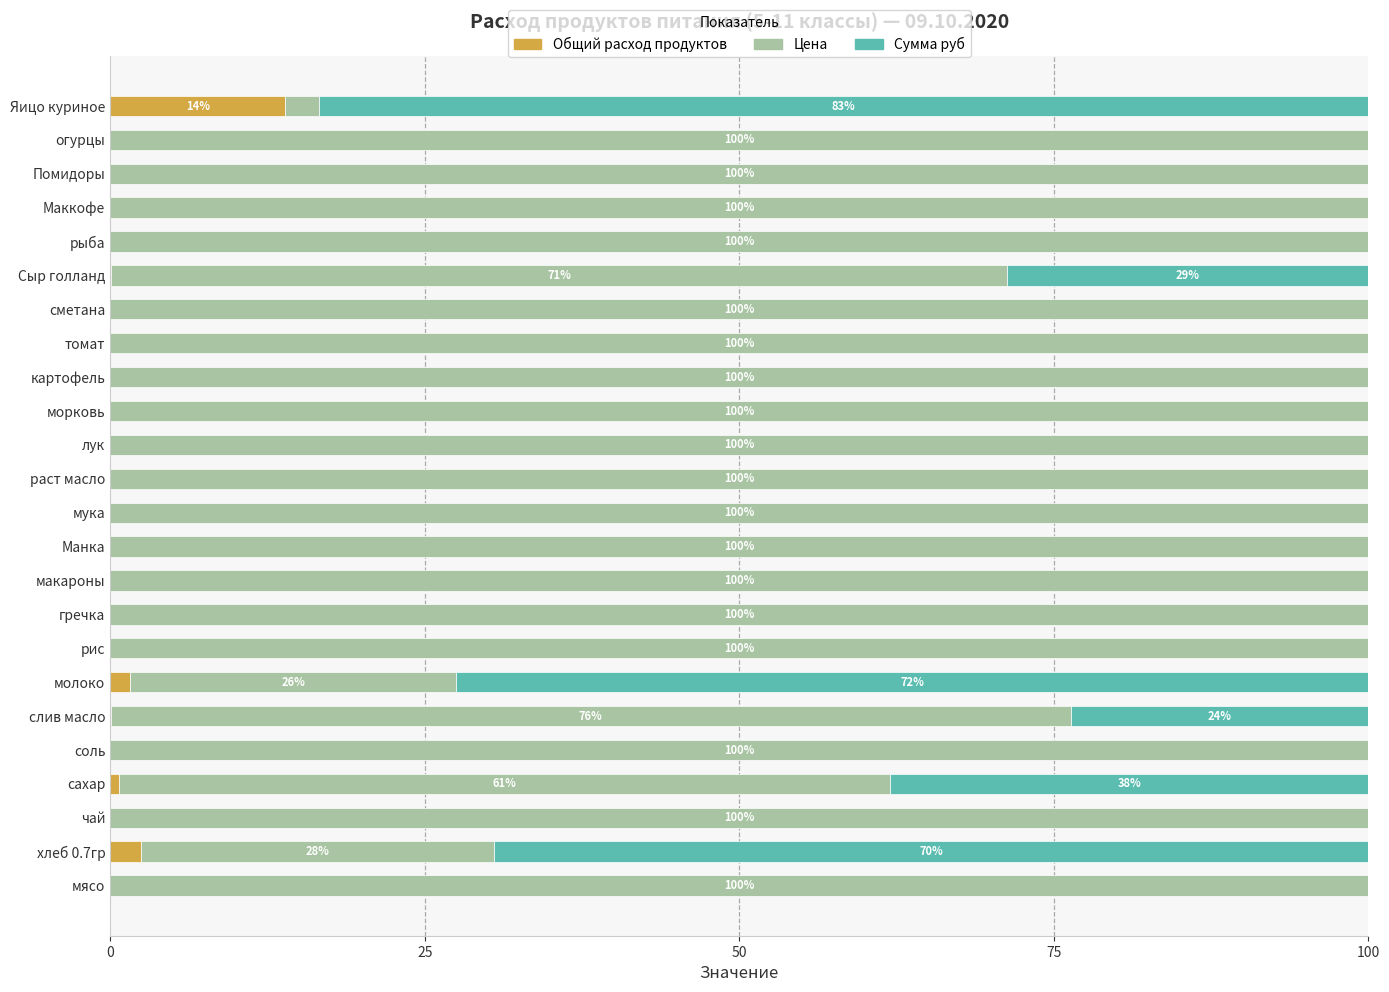

Which category has the highest value in the Общий расход продуктов series?

Яицо куриное